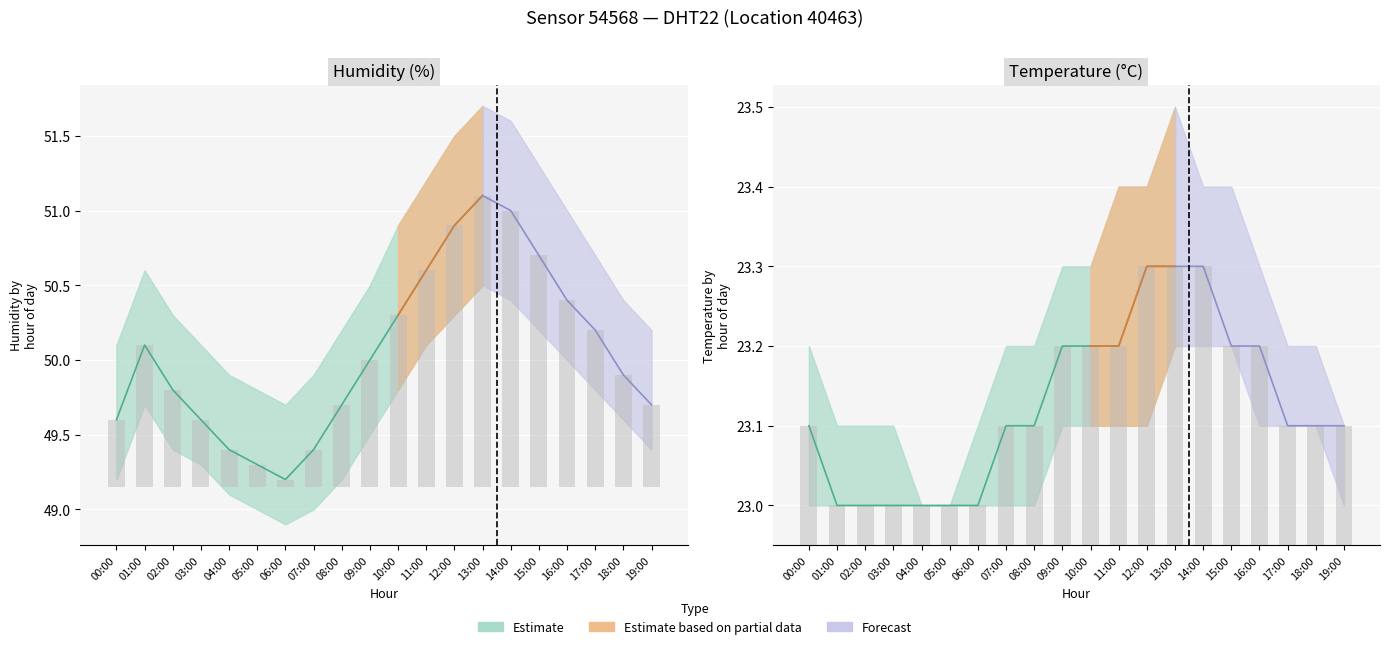

At which category does the chart reach its peak across all series?

13:00